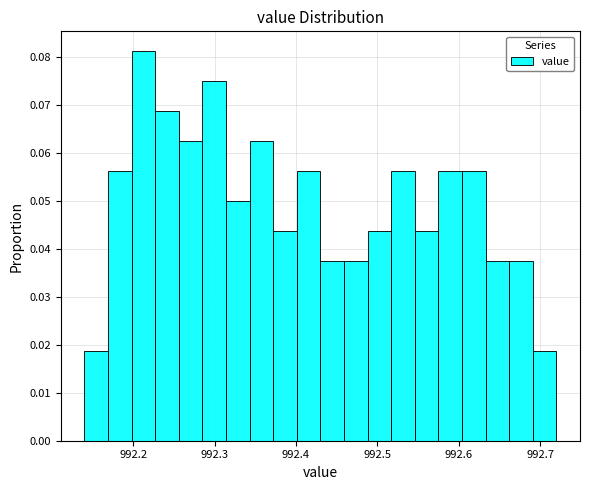

Read against the x-axis, roughly where is the centre of the tallest bar?

992.21